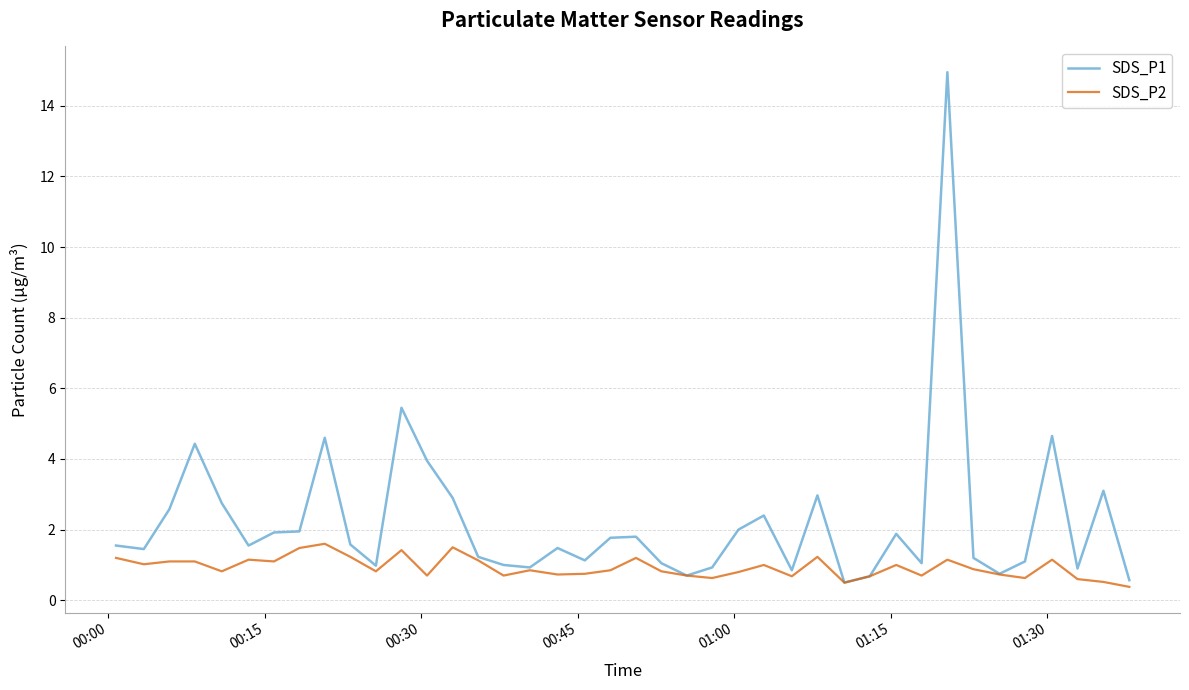

Rank the series by their average value, from highest to lowest.

SDS_P1, SDS_P2